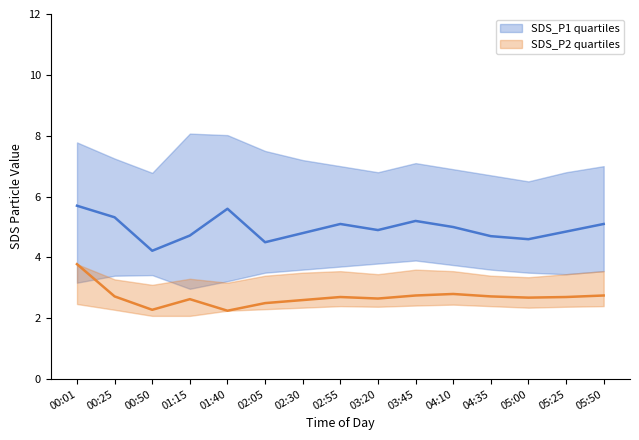

Does the chart display data point markers on the line(s)?

No